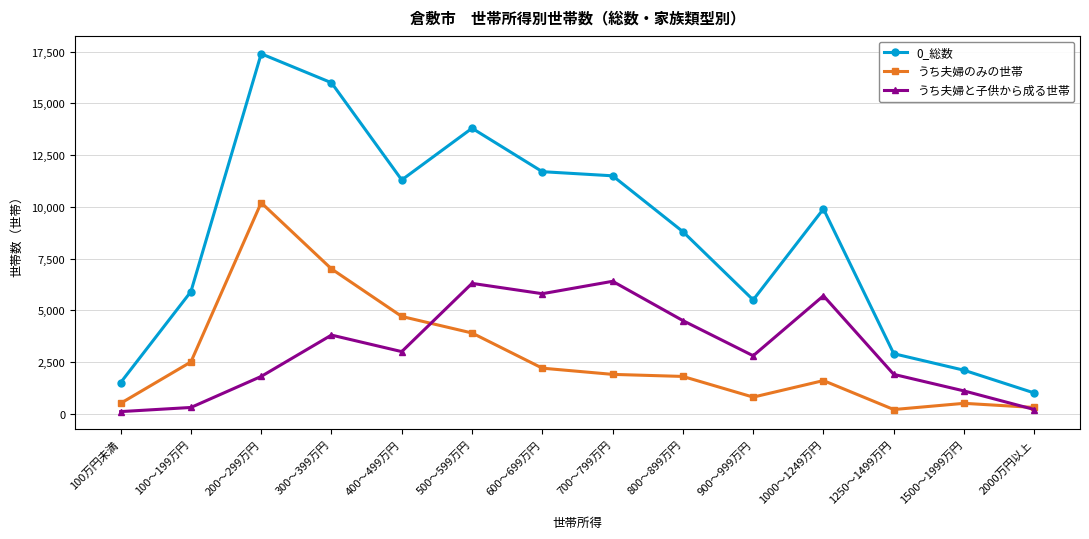

How many series are shown in this chart?

3